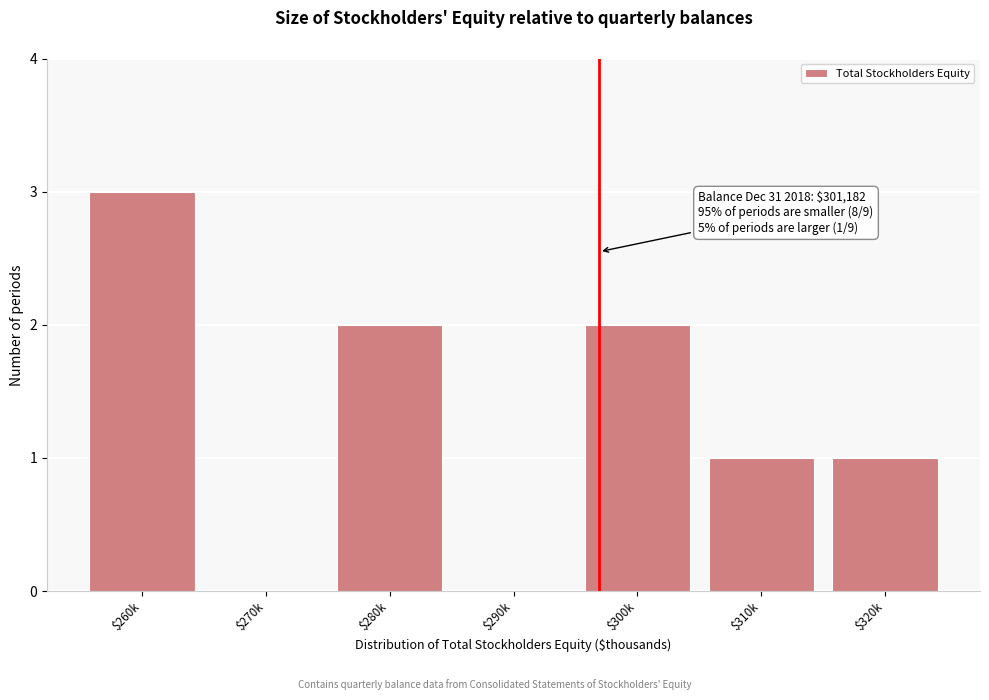

The value at $310k is 0. True or false?

False